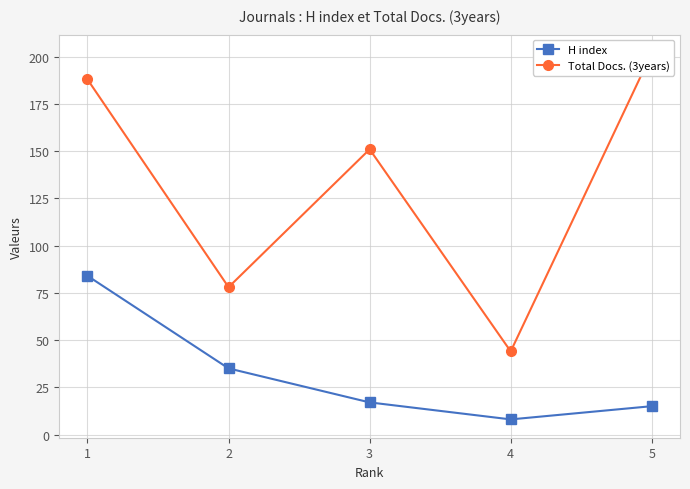

What is the value of the Total Docs. (3years) point at the 3rd from the left?

151